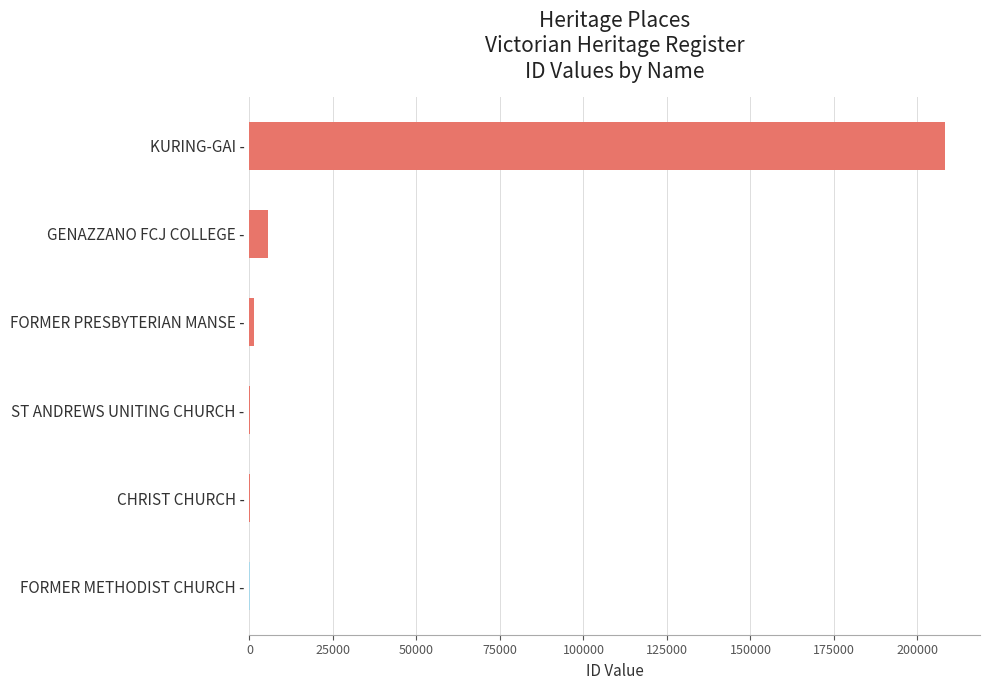

Where is the data nearest to the value 104216?

GENAZZANO FCJ COLLEGE -